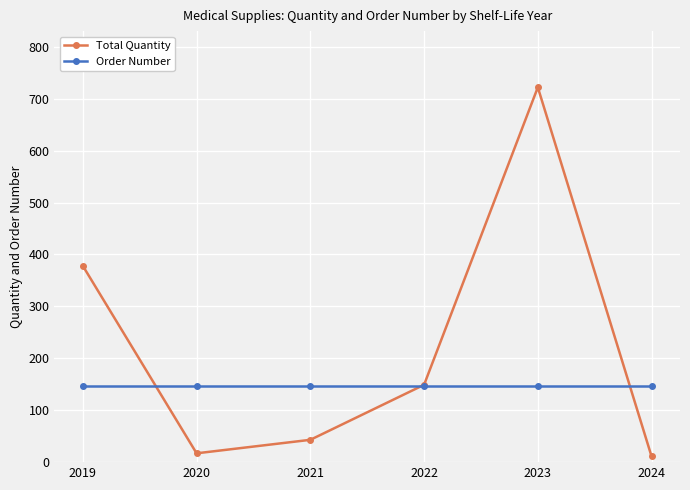

Reading right to left, what are all the values shown in this chart?

Total Quantity: 2024=11	2023=722	2022=149	2021=43	2020=17	2019=378
Order Number: 2024=147	2023=147	2022=147	2021=147	2020=147	2019=147